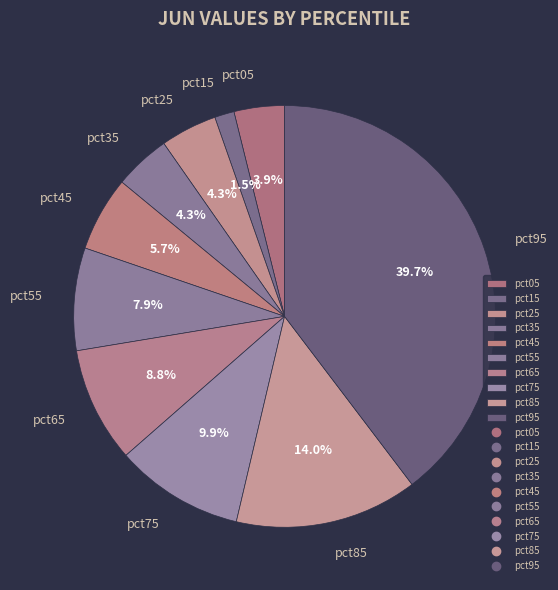

Is there any slice that represents more than half of the pie?

No